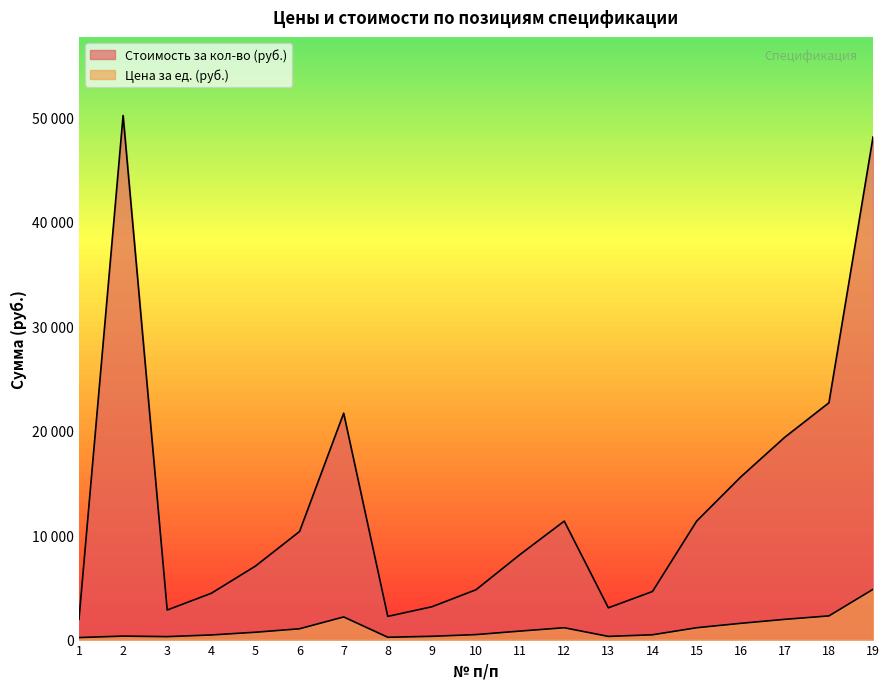

Is the value of Цена за ед. (руб.) at 3 greater than the value of Стоимость за кол-во (руб.) at 12?

No